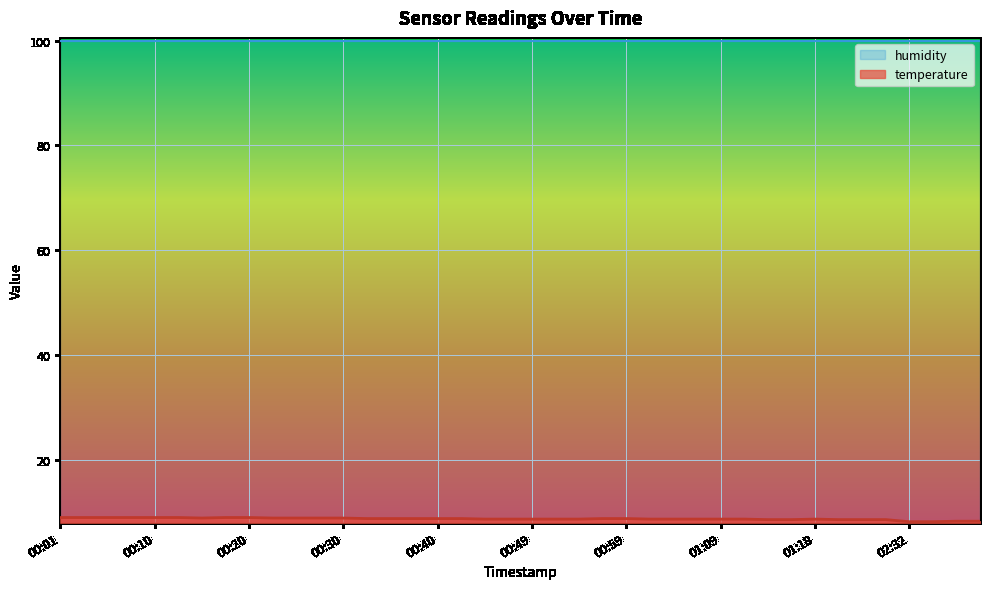

Rank the categories by value from highest to lowest.

00:01, 00:03, 00:06, 00:08, 00:10, 00:13, 00:18, 00:20, 00:15, 00:23, 00:25, 00:27, 00:30, 00:32, 00:35, 00:37, 00:40, 00:42, 00:57, 00:59, 00:44, 00:47, 00:49, 00:52, 00:54, 01:01, 01:04, 01:06, 01:09, 01:11, 01:18, 01:14, 01:16, 01:21, 01:23, 01:26, 02:37, 02:39, 02:32, 02:34